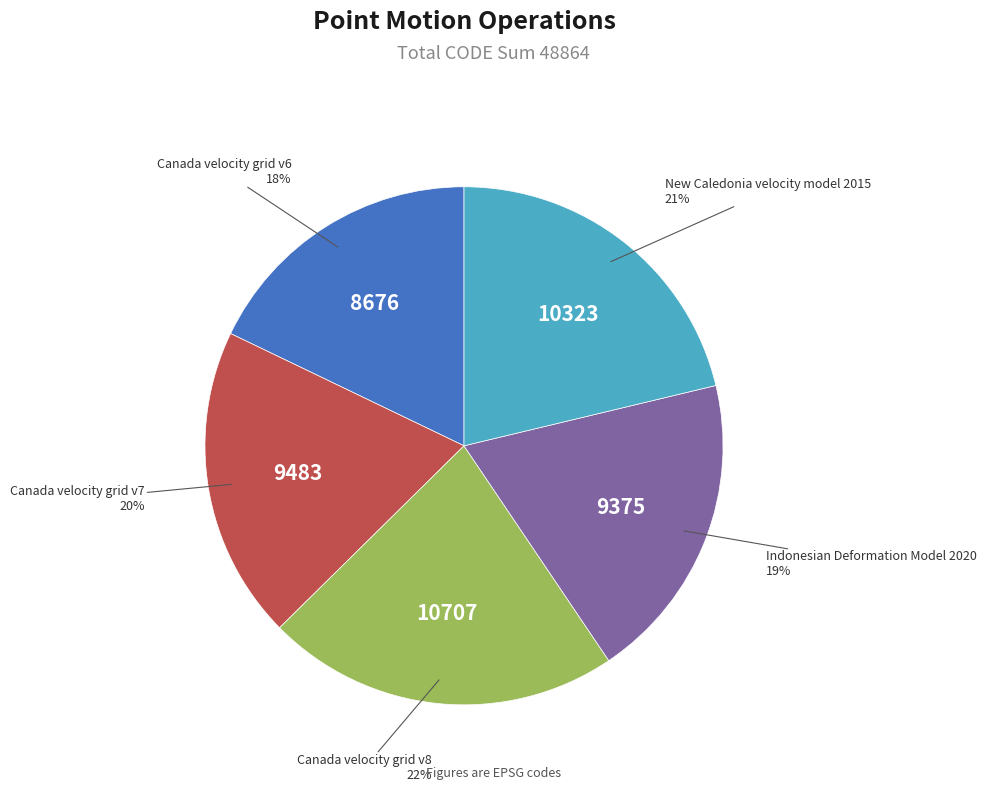

Is there a majority slice in this chart?

No